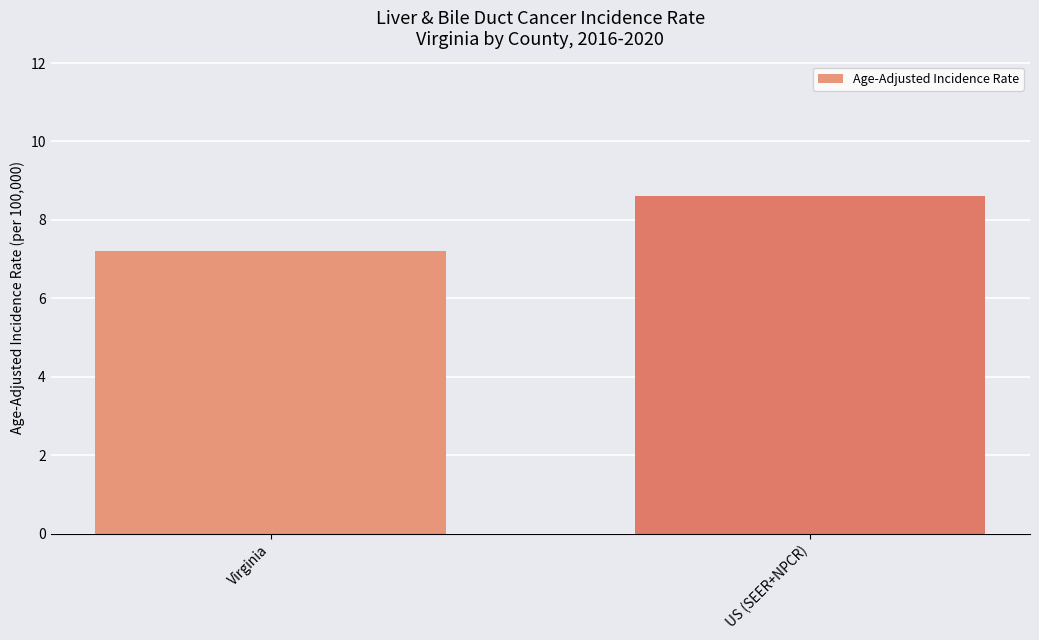

List the labels in order of value, largest first.

US (SEER+NPCR), Virginia